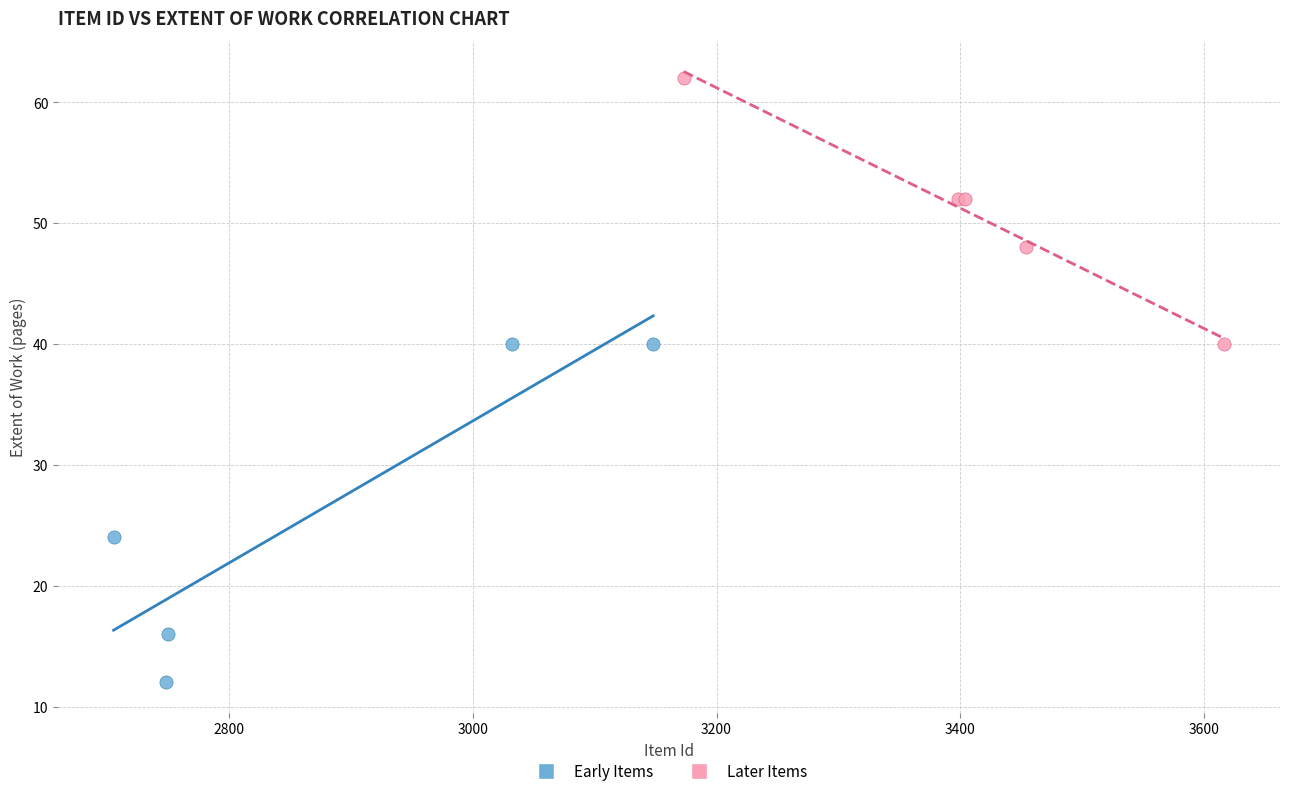

Which series has the widest spread of Y values?

Early Items